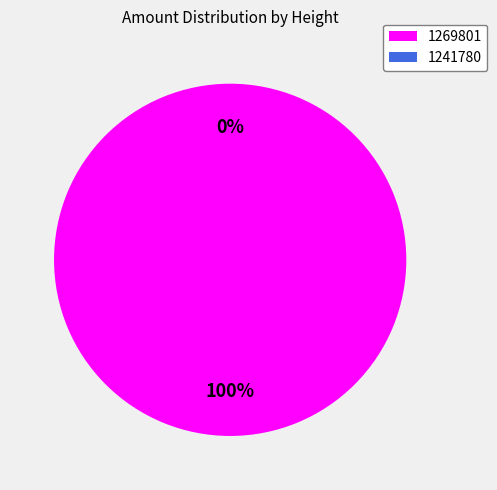

Count the number of slices in the pie.

2